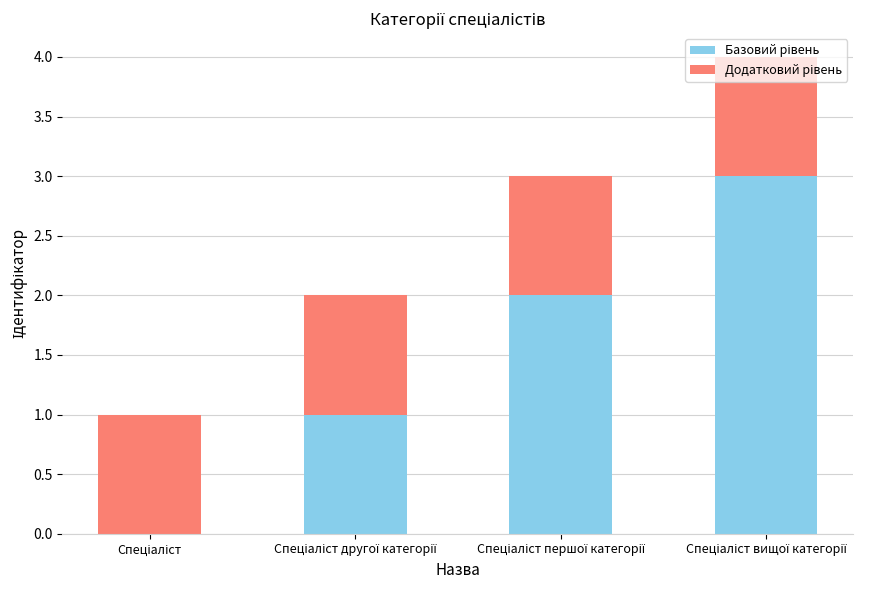

Does the chart contain stacked bars?

Yes